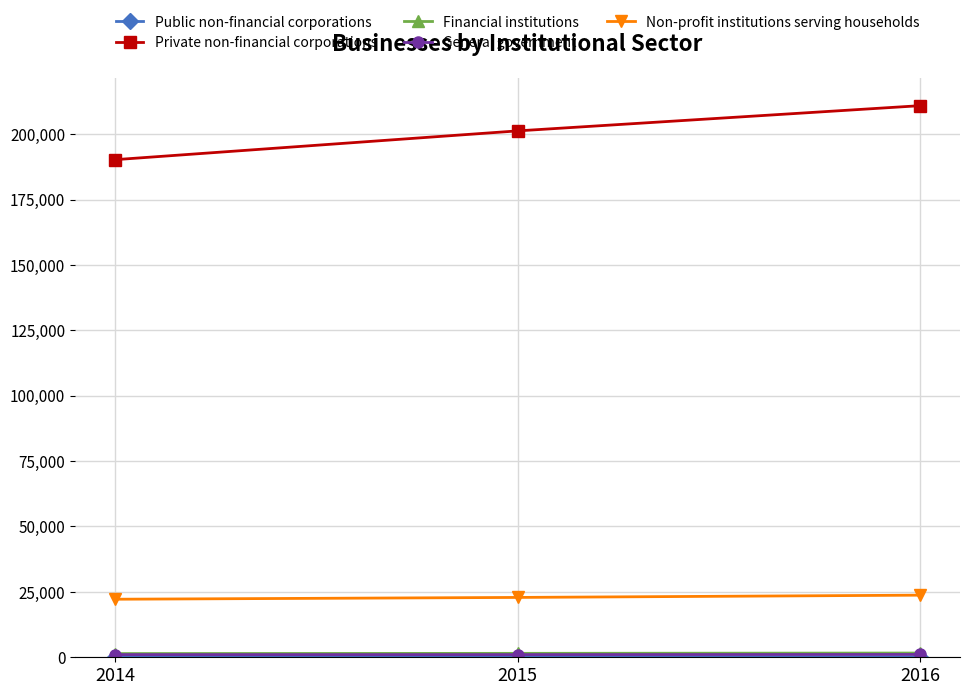

What is the total value across all series at 2014?

215130